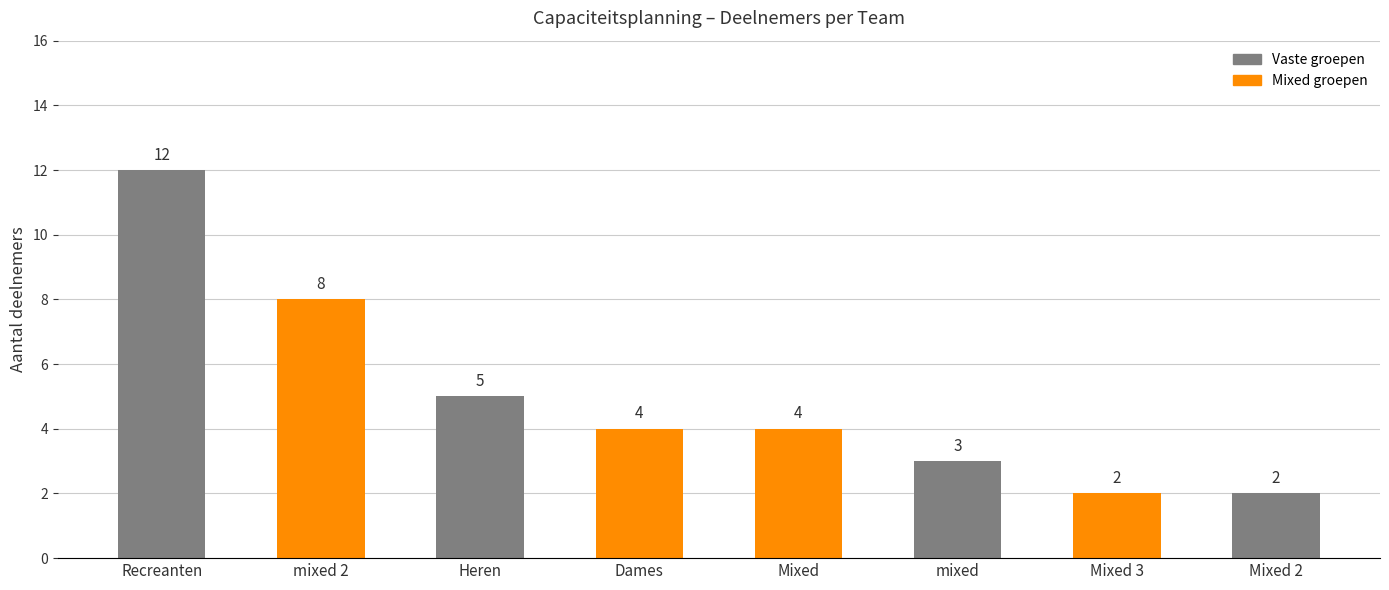

What is the difference between the maximum and minimum values?

10